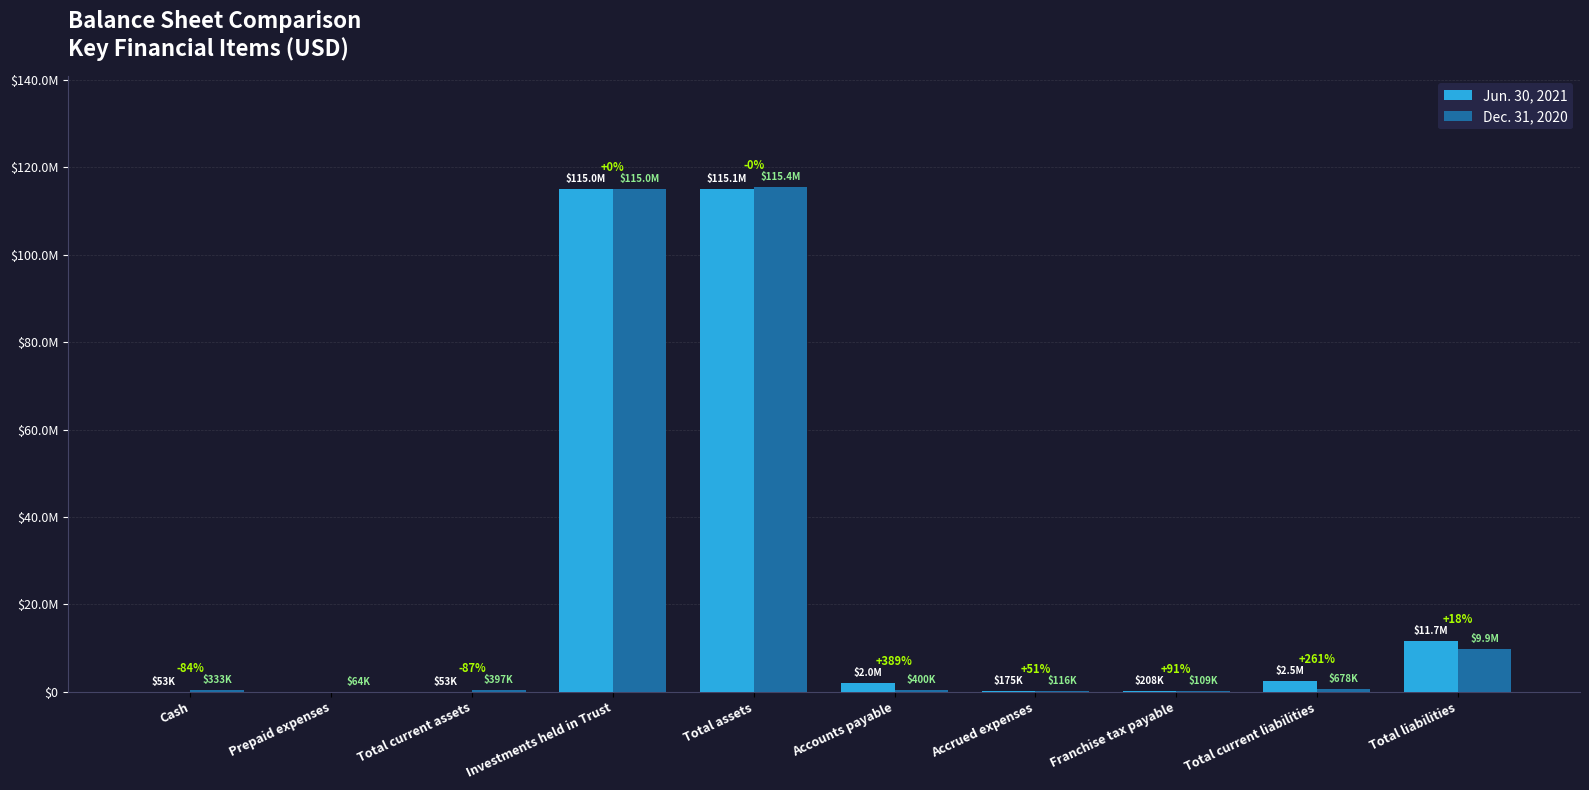

Reading right to left, list all the values displayed in this chart.

Jun. 30, 2021: 11655011	2450011	207981	174713	1956440	115064891	115011739	53152	0	53152
Dec. 31, 2020: 9883319	678319	108803	115976	399863	115403470	115006035	397435	64254	333181